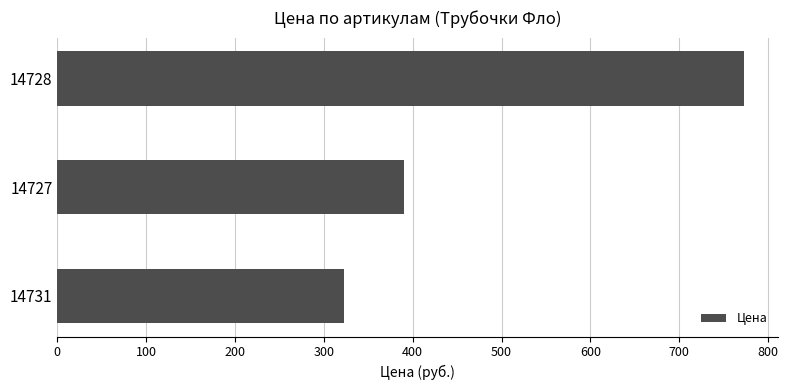

Reading bottom to top, extract all data points from this chart.

323	390	773